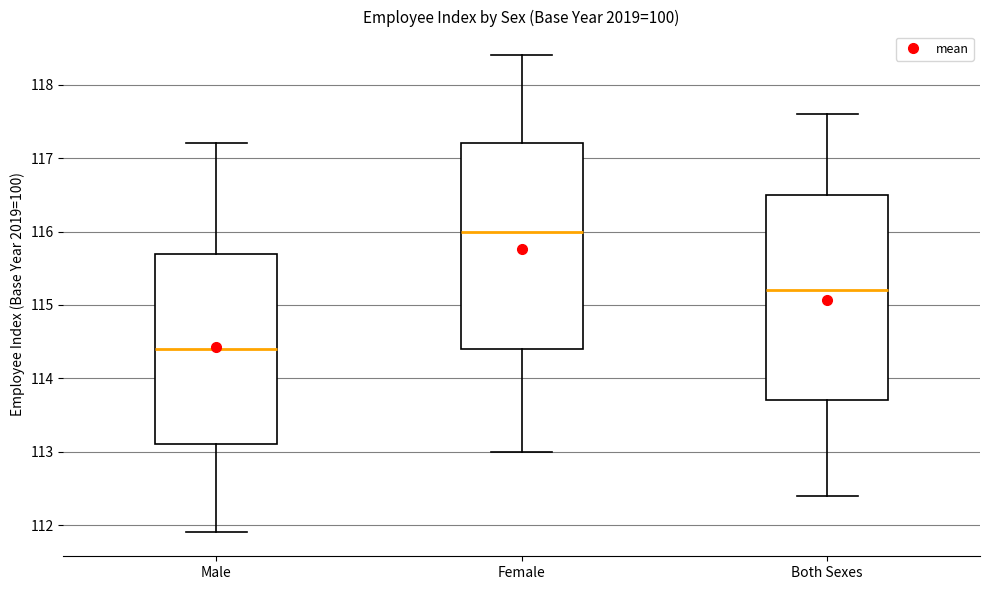

Reading left to right, read every box against the y-axis: the position of its median line, the range the box covers, and the ends of its whiskers. The values are not printed on the chart, so give them approximately, as read against the axis.

Male: median 114.4, box 113.1 to 115.7, whiskers 111.9 to 117.2
Female: median 116.0, box 114.4 to 117.2, whiskers 113.0 to 118.4
Both Sexes: median 115.2, box 113.7 to 116.5, whiskers 112.4 to 117.6